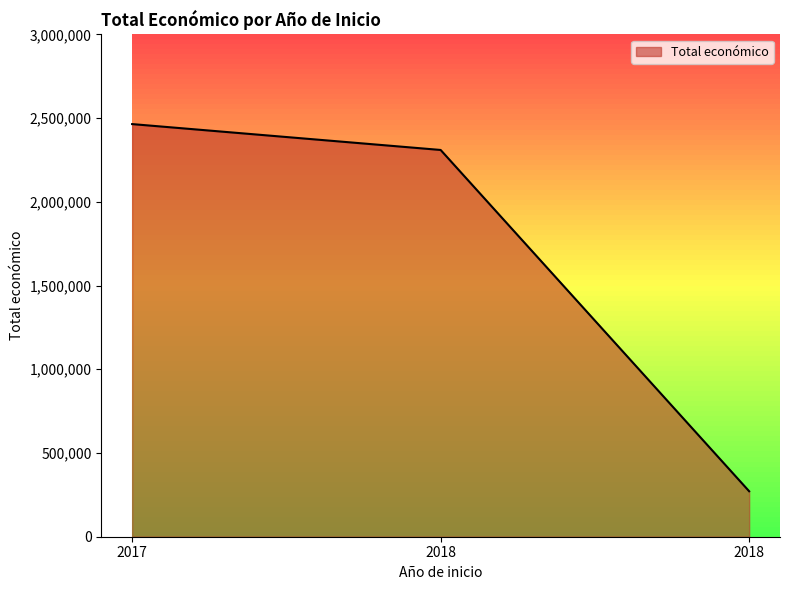

How many lines are shown in the chart?

1